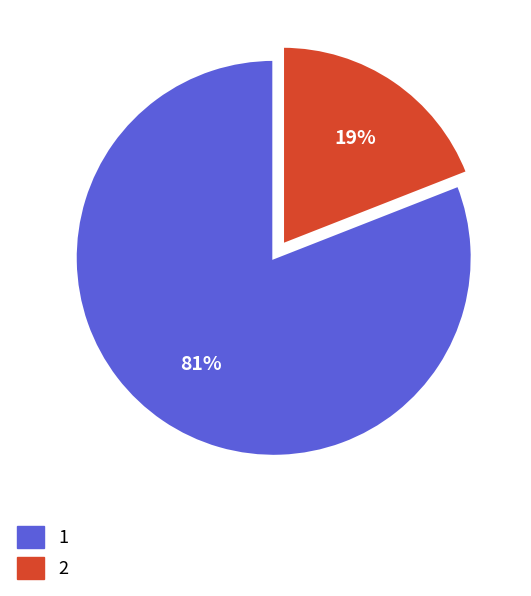

Does any single category account for the majority?

Yes